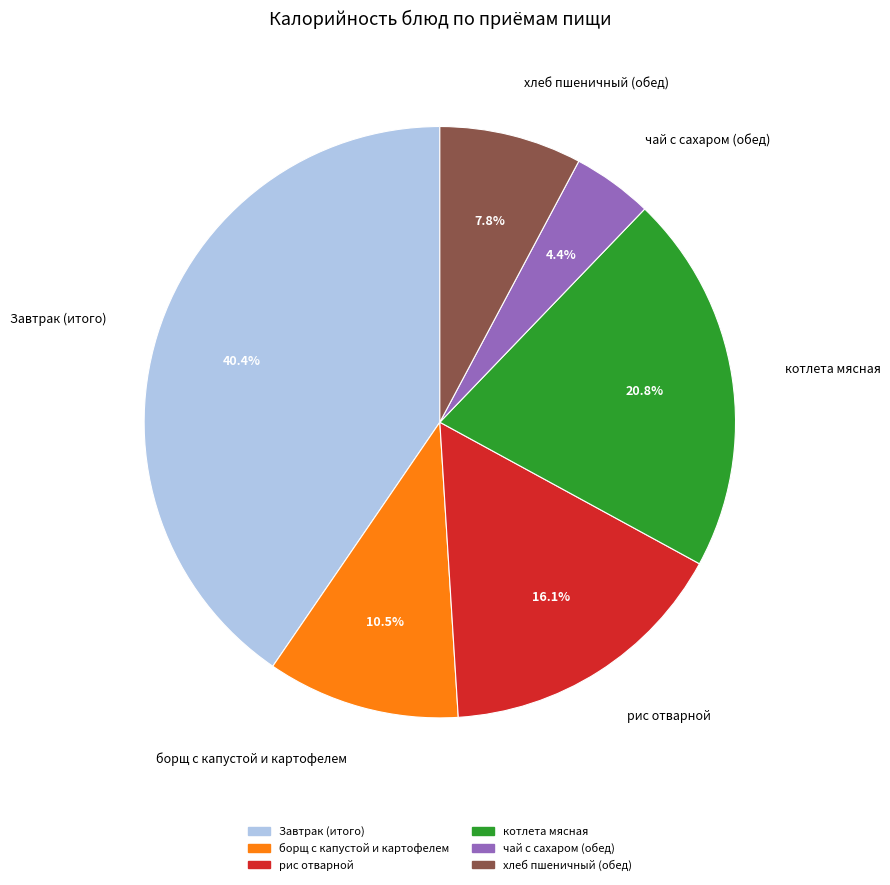

How much of the chart is everything except Завтрак (итого)?

59.6%